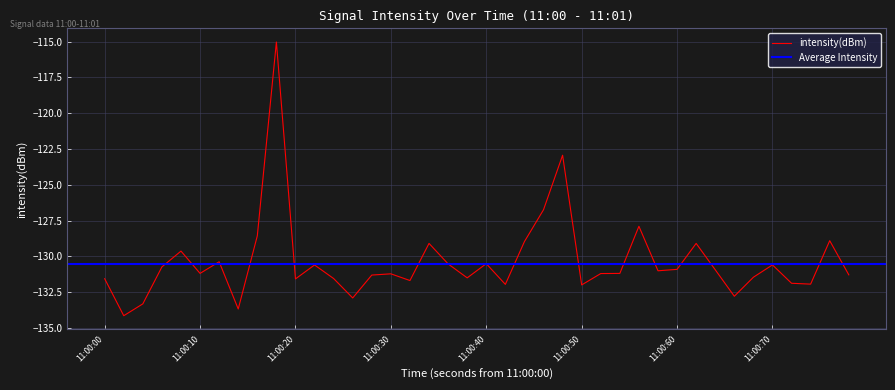

How many categories are shown in the chart?

40